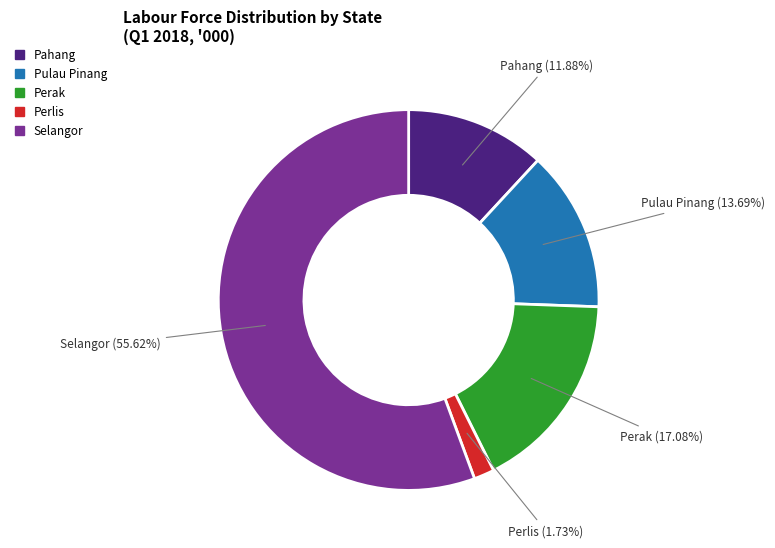

Rank the categories by value from highest to lowest.

Selangor, Perak, Pulau Pinang, Pahang, Perlis